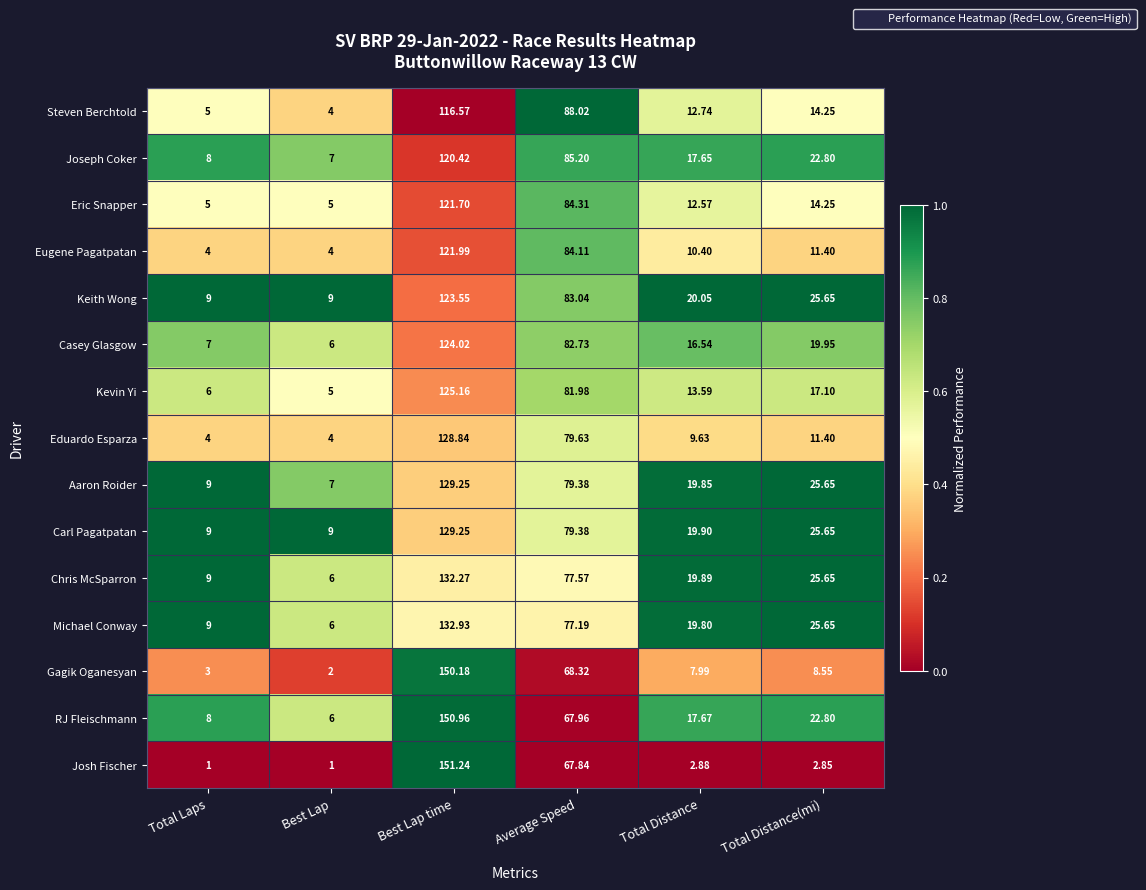

Is the value of Aaron Roider at Total Distance(mi) greater than the value of Keith Wong at Total Laps?

Yes